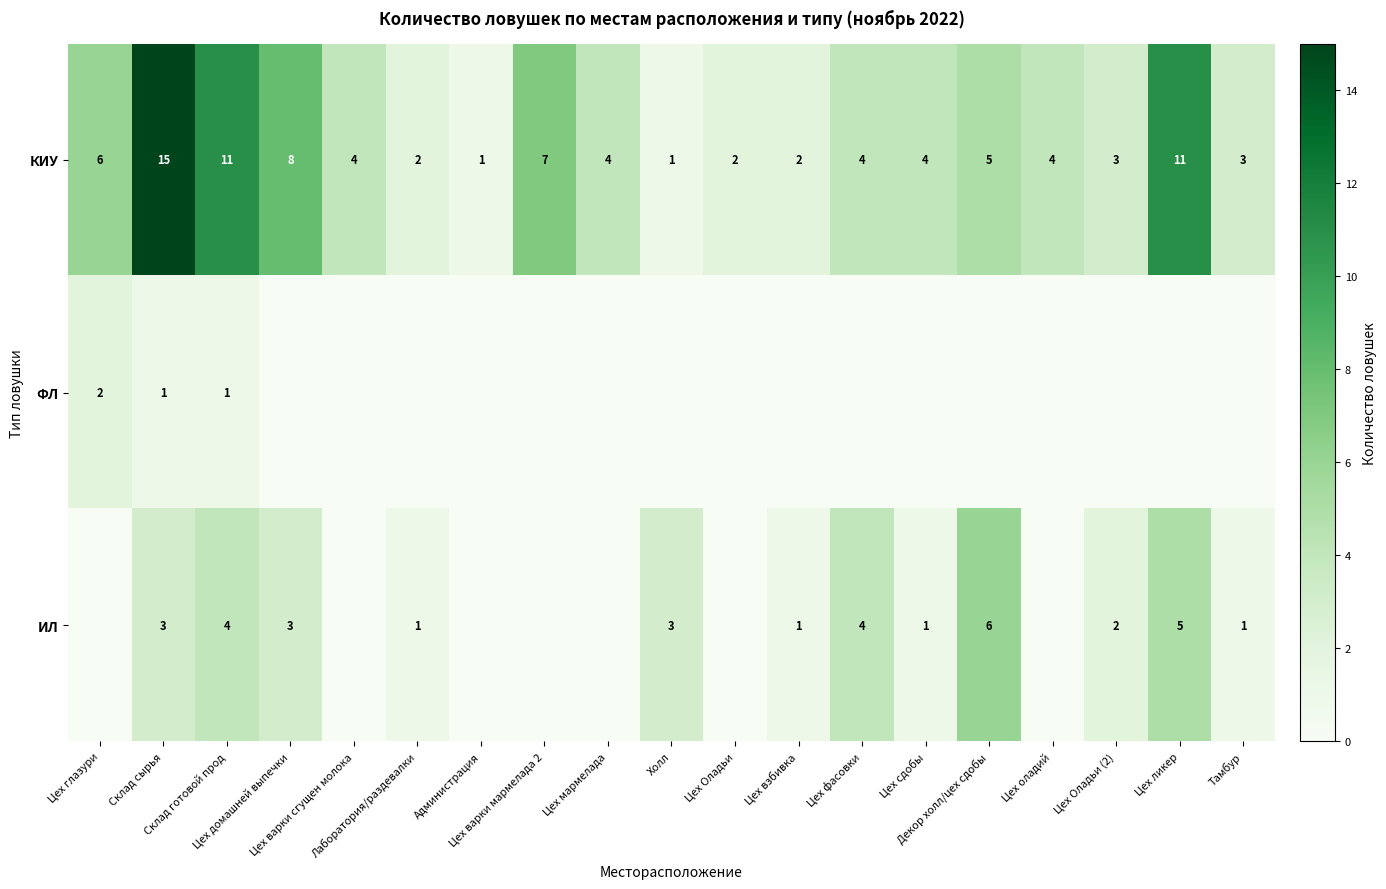

Where does the КИУ series first go above 4?

Цех глазури